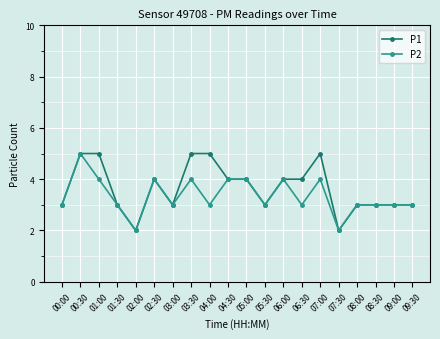

What is the total value across all series at 08:30?

6